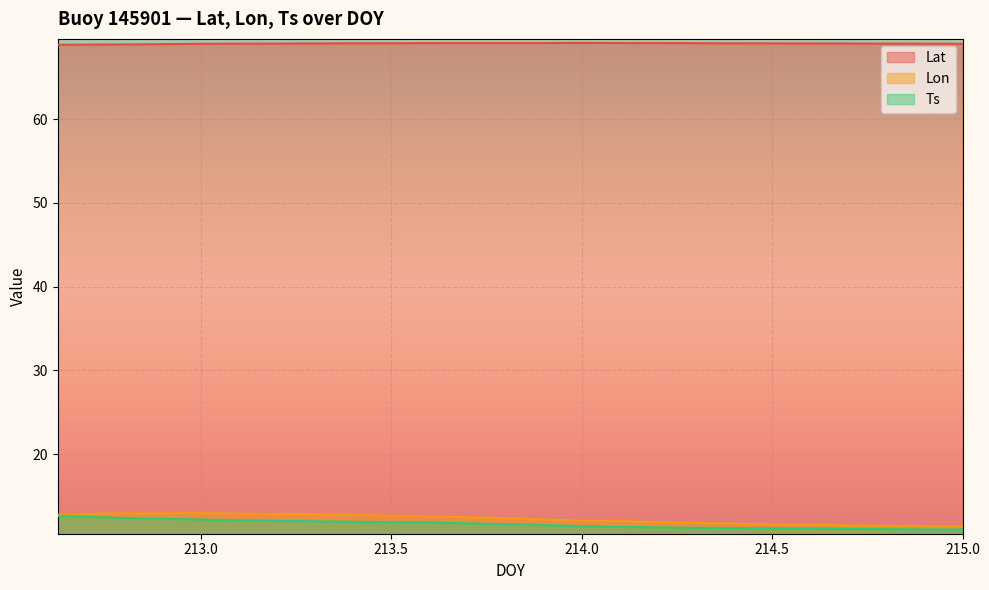

How many data points in Ts are less than 11?

1